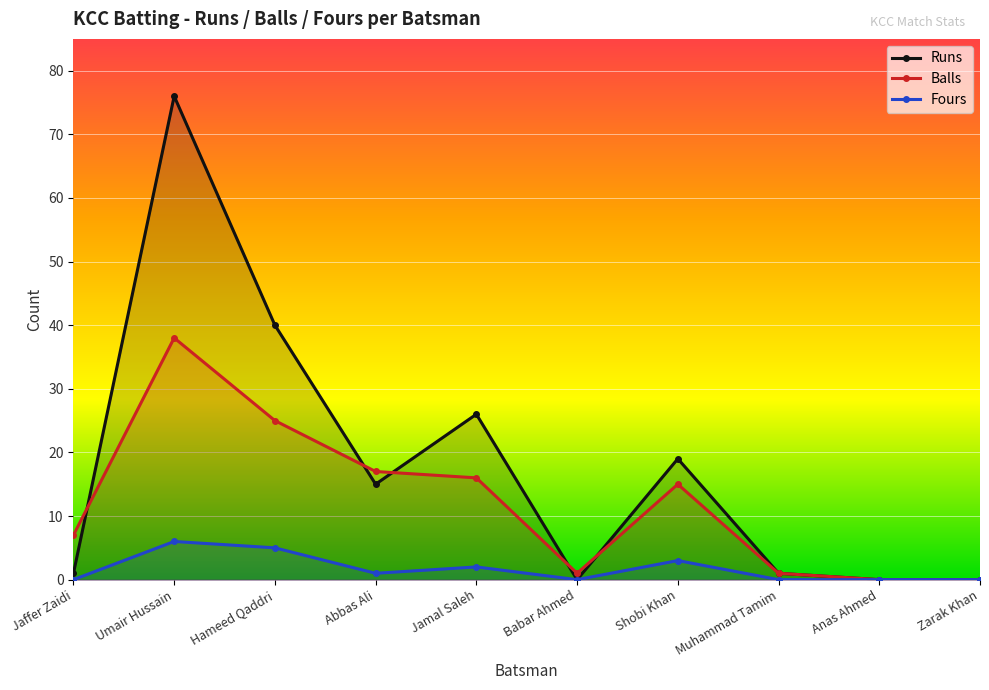

What is the difference between the maximum and minimum values in the Runs series?

76